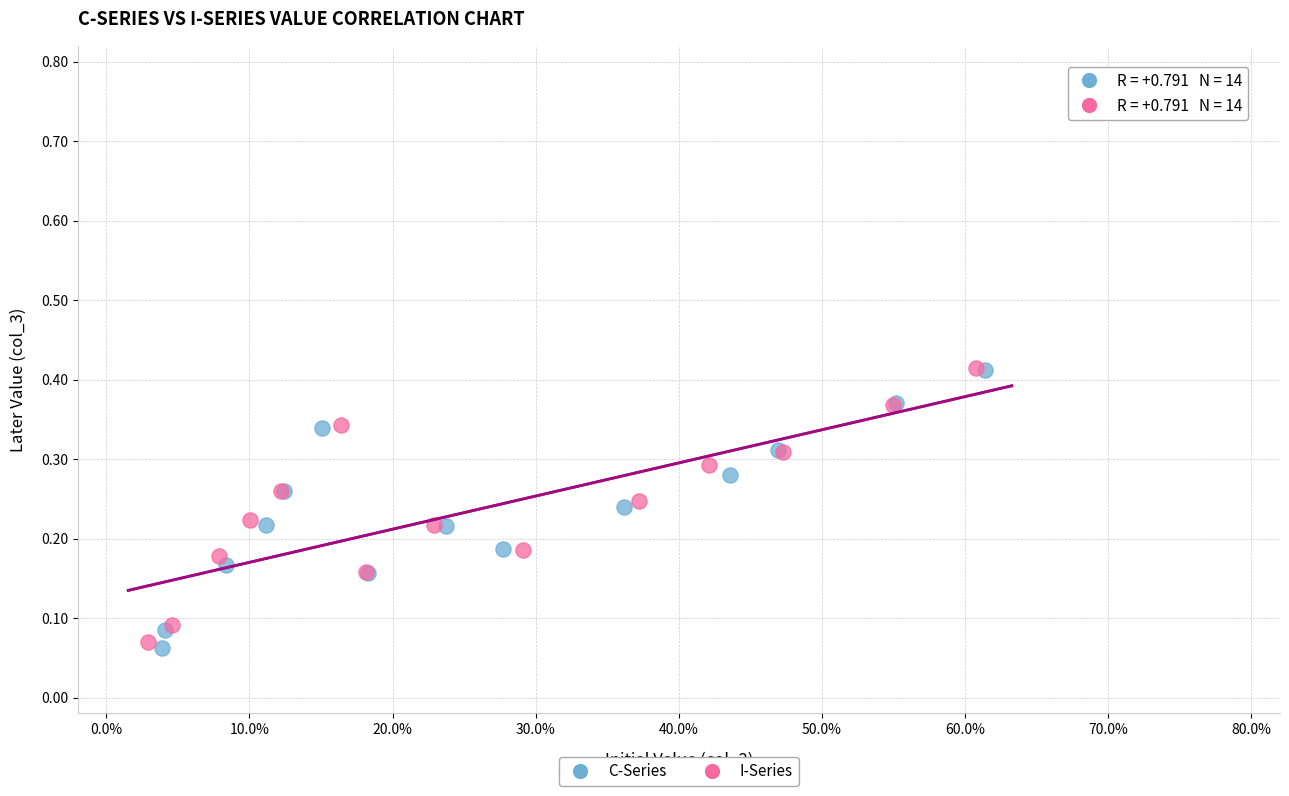

Which series has the widest spread of Y values?

C-Series